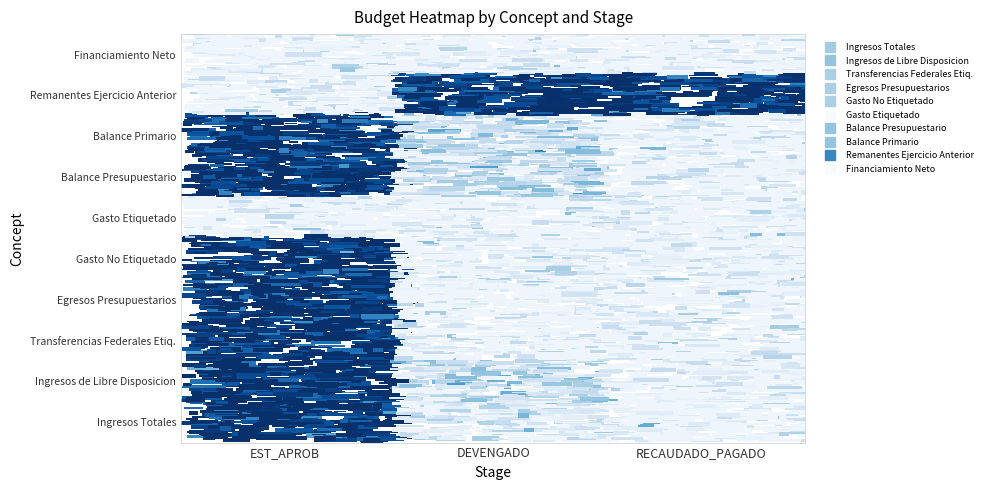

Which category has the lowest value in the Balance Presupuestario series?

RECAUDADO_PAGADO